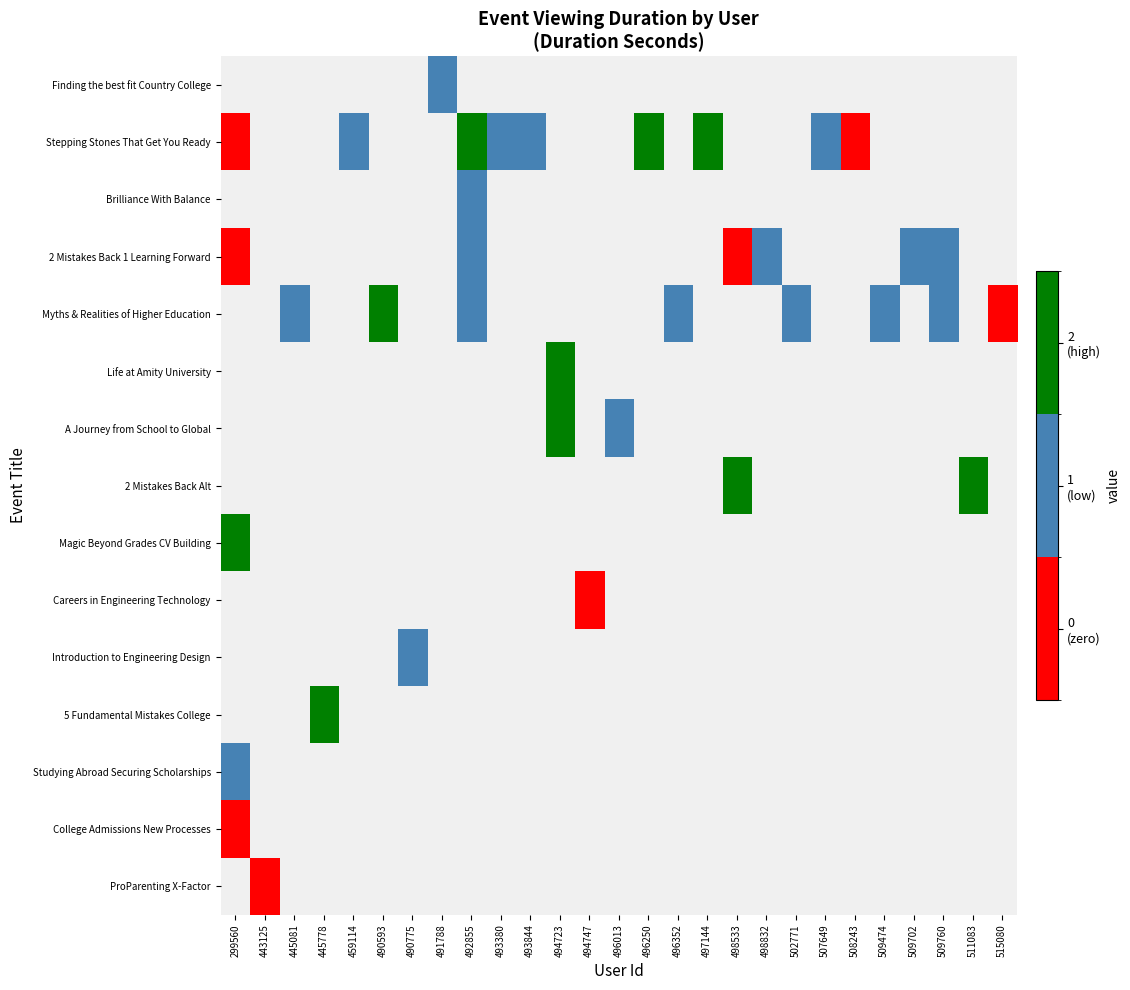

Which series changed the most between 497144 and 507649?

Stepping Stones That Get You Ready